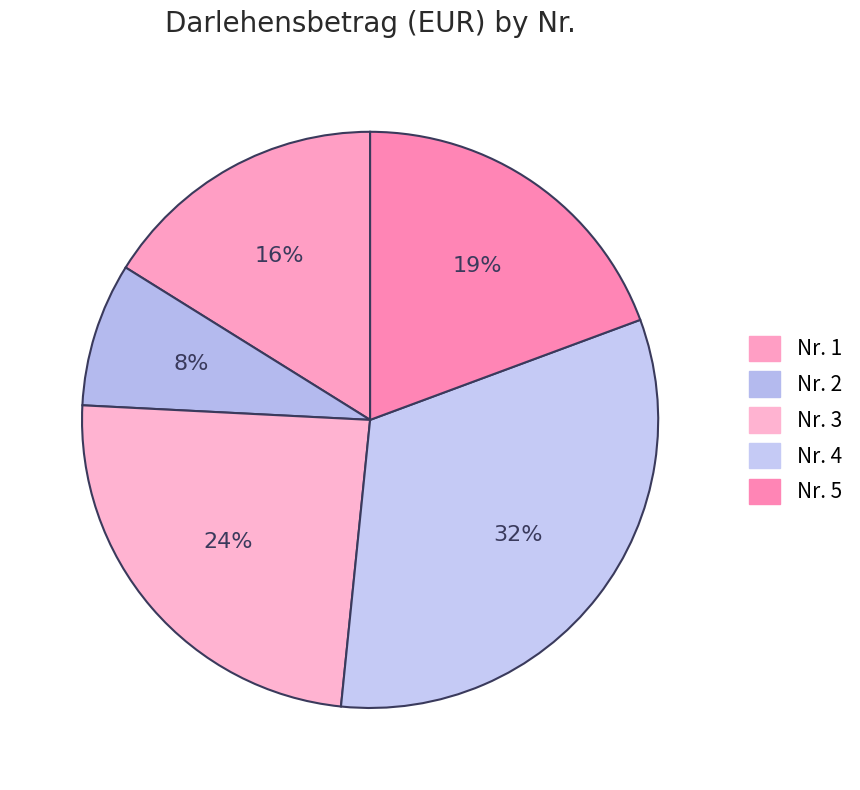

To the nearest percent, what is the average slice percentage?

20%